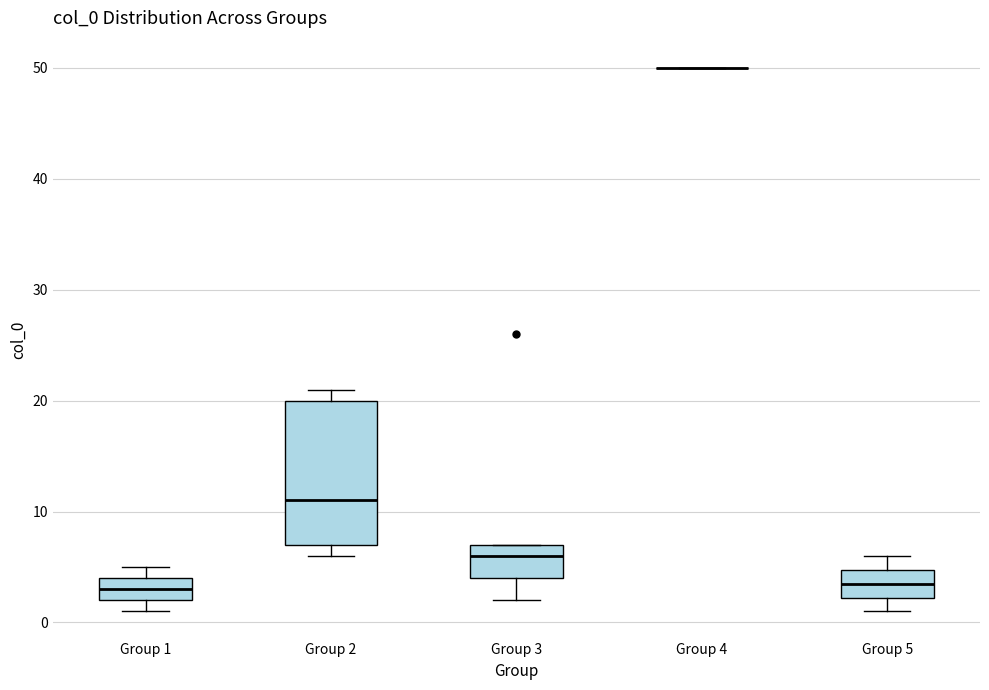

Reading left to right, transcribe this box plot: for each box, give where its median line is, the range the box spans, and where its two whiskers end, as read against the y-axis. The values are not printed on the chart, so give them approximately, as read against the axis.

Group 1: median 3, box 2 to 4, whiskers 1 to 5
Group 2: median 11, box 7 to 20, whiskers 6 to 21
Group 3: median 6, box 4 to 7, whiskers 2 to 7
Group 4: box collapsed to a line at 50, whiskers 50 to 50
Group 5: median 4, box 2 to 5, whiskers 1 to 6